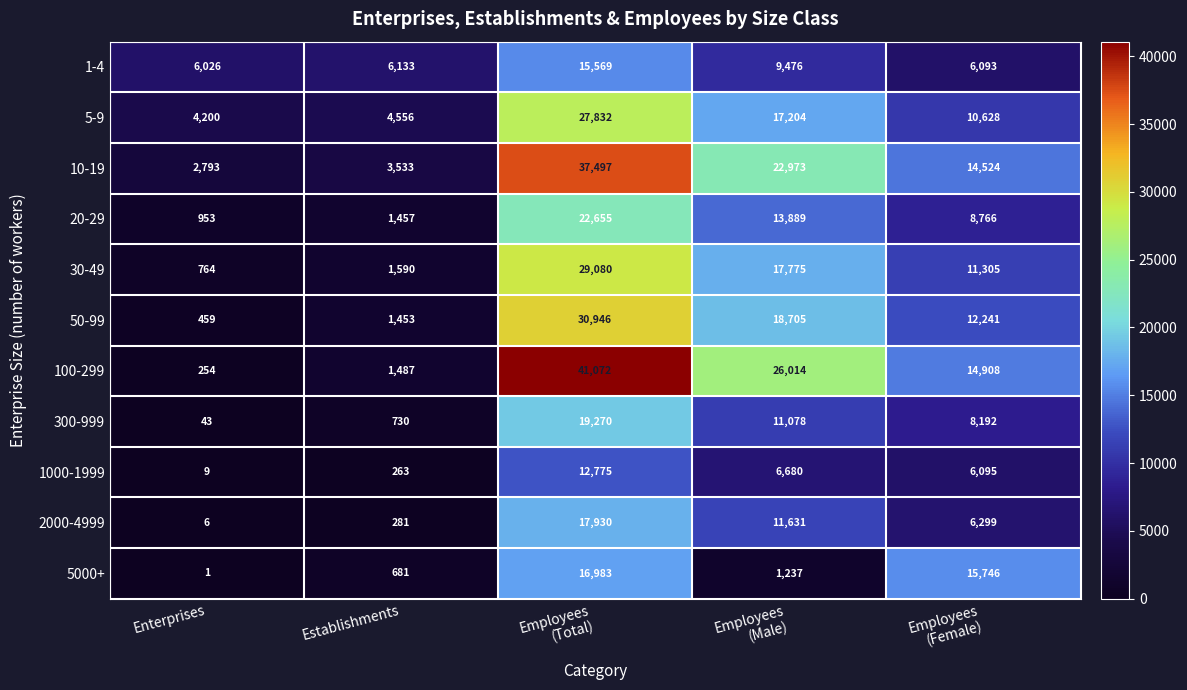

What is the difference between the highest and lowest values at Establishments?

5870